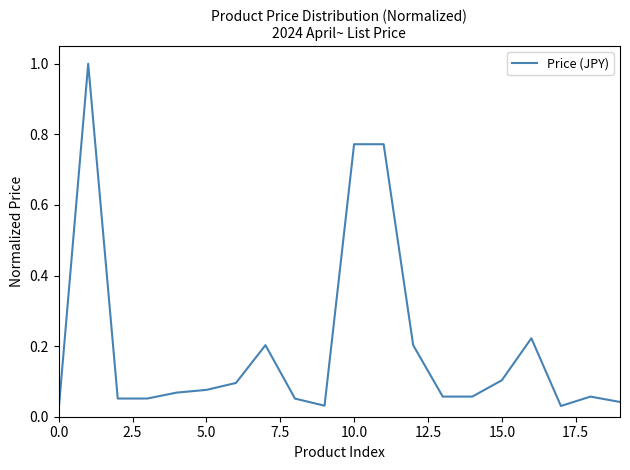

What is the greatest value displayed?

1.0